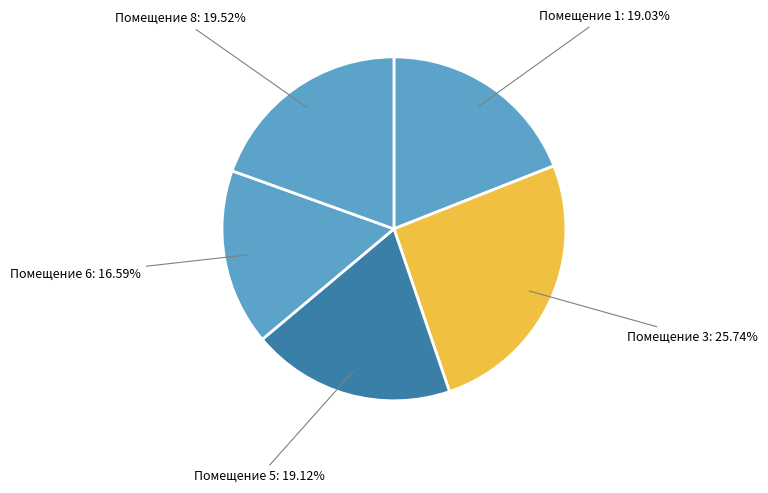

Does any single category account for the majority?

No